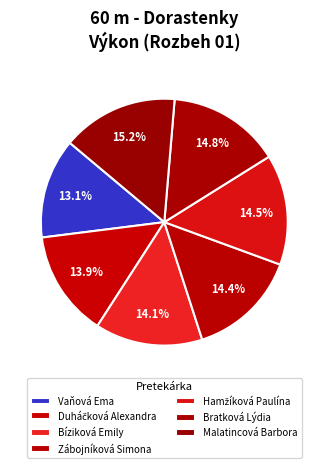

Is Bratková Lýdia the majority of the pie?

No